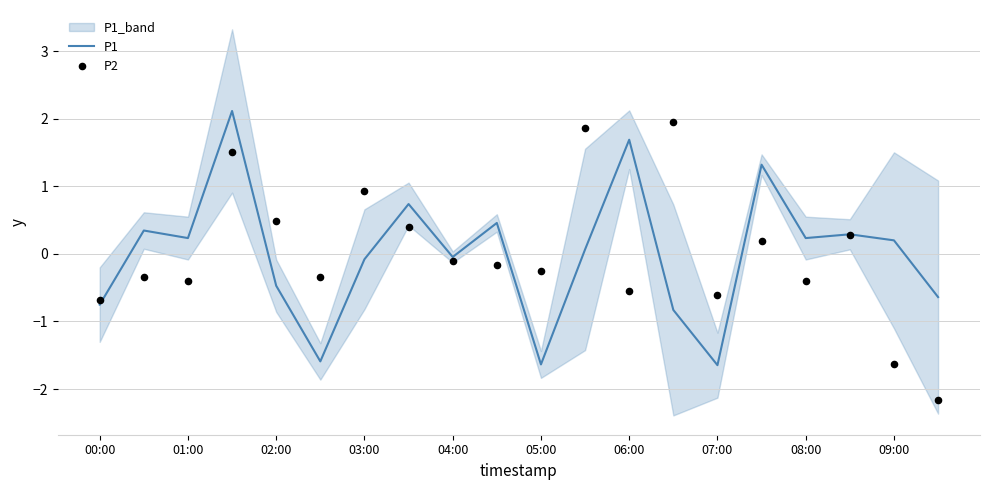

Is it true that P1 equals 0.2 at 09:00?

True